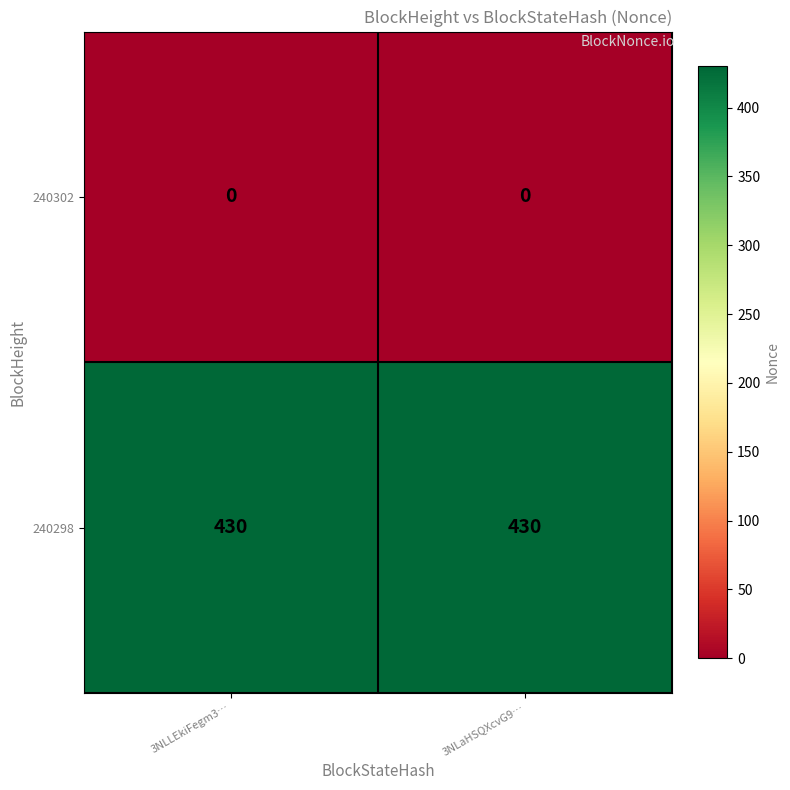

What is the lowest value of the 240298 series?

430